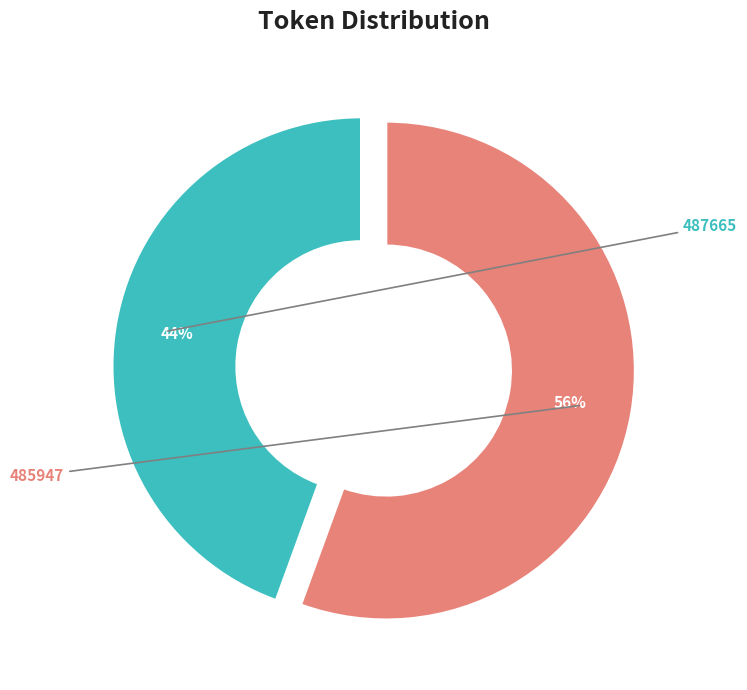

How many segments does this pie chart have?

2